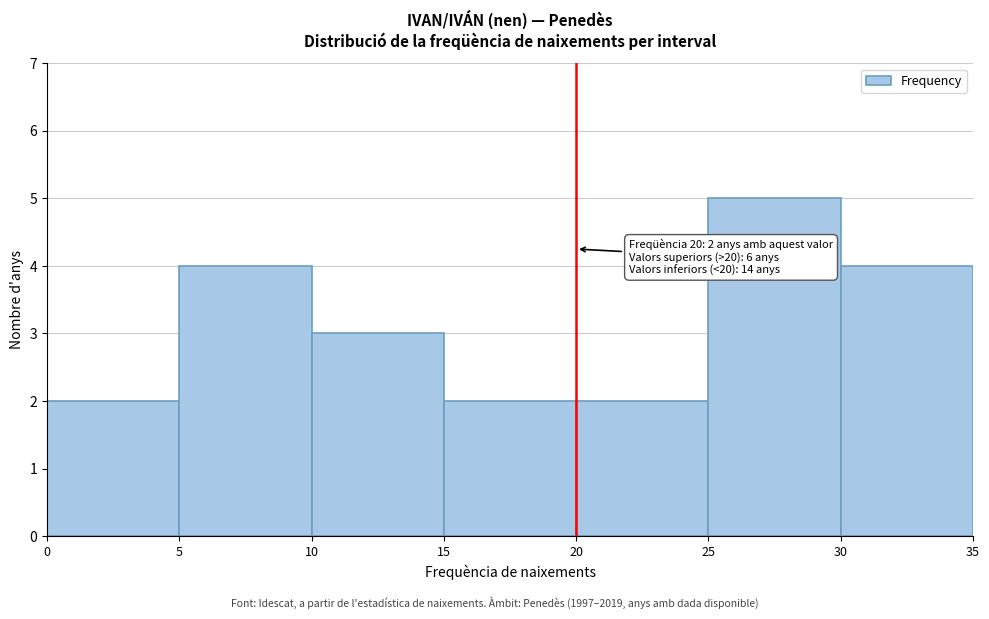

Over which range of the x-axis is the bar tallest?

25 to 30